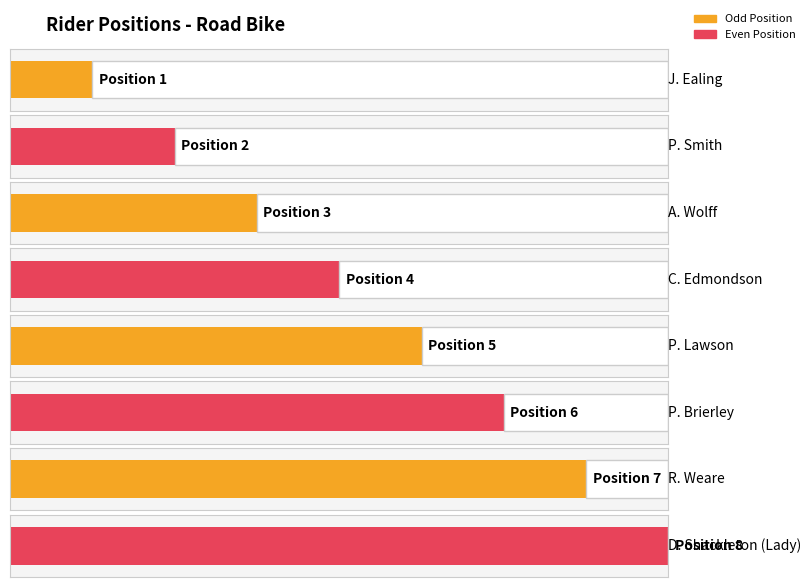

What is the difference between the maximum and minimum values?

7